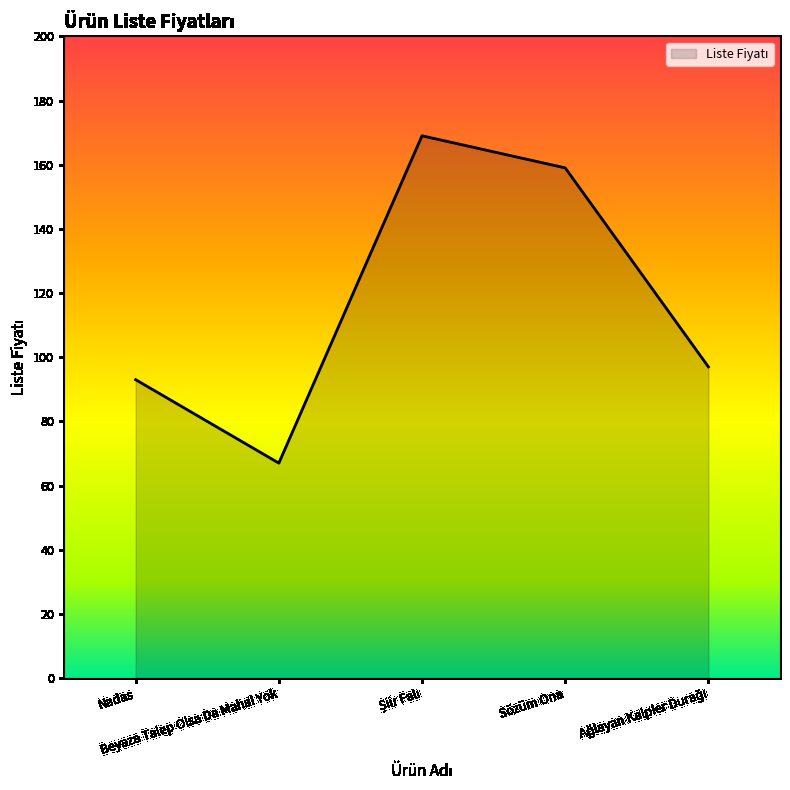

What is the smallest value displayed?

67